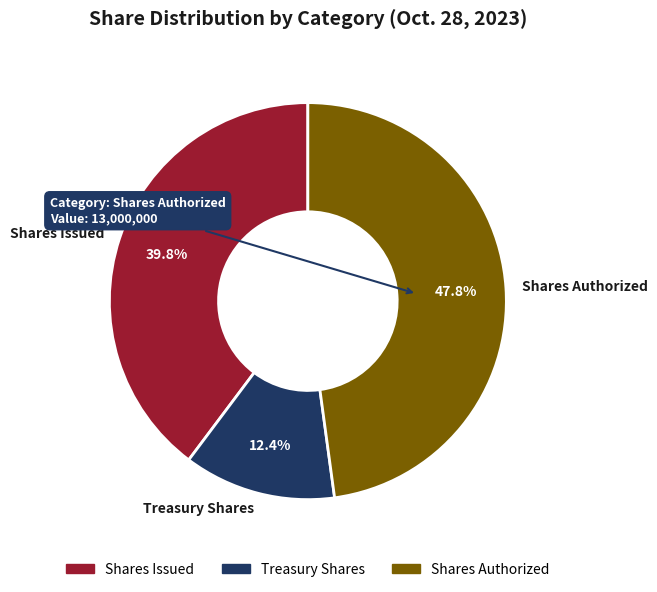

Rank the categories by value from lowest to highest.

Treasury Shares, Shares Issued, Shares Authorized